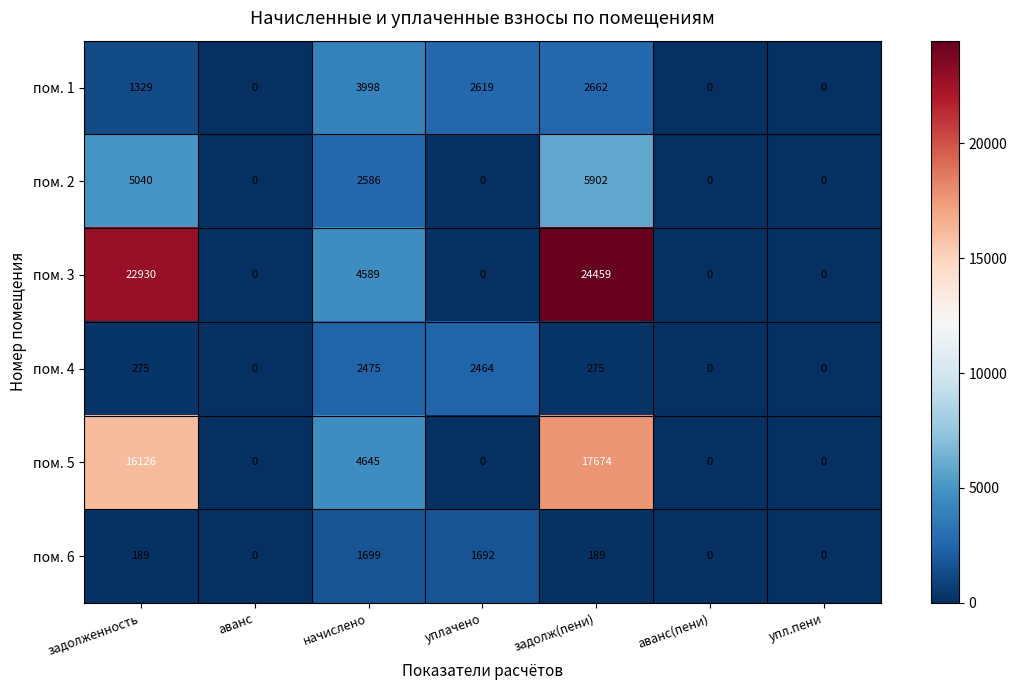

How many values in the пом. 6 series are below 189?

3